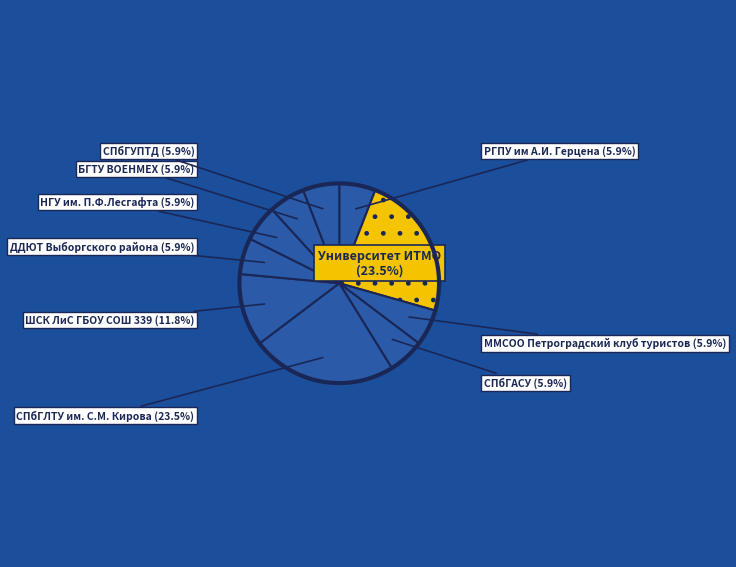

Which category has the smallest portion of the pie?

РГПУ им А.И. Герцена